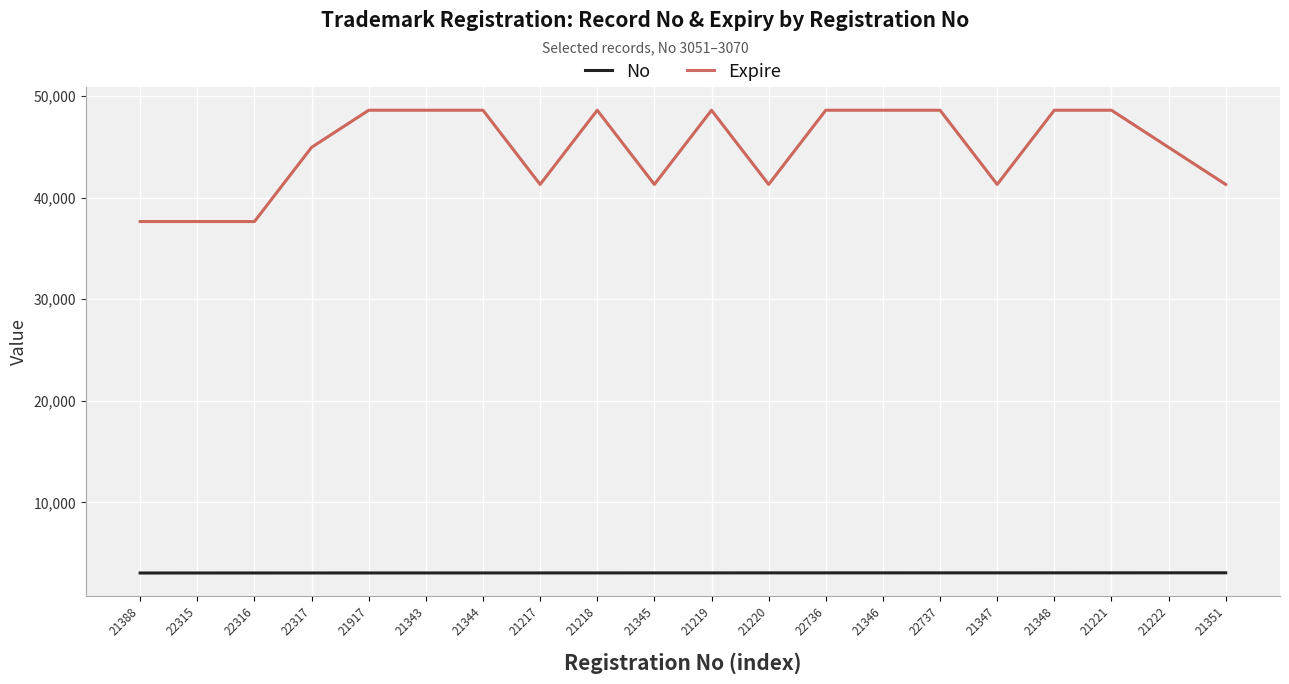

The No series shows 1224 at 22317. True or false?

False